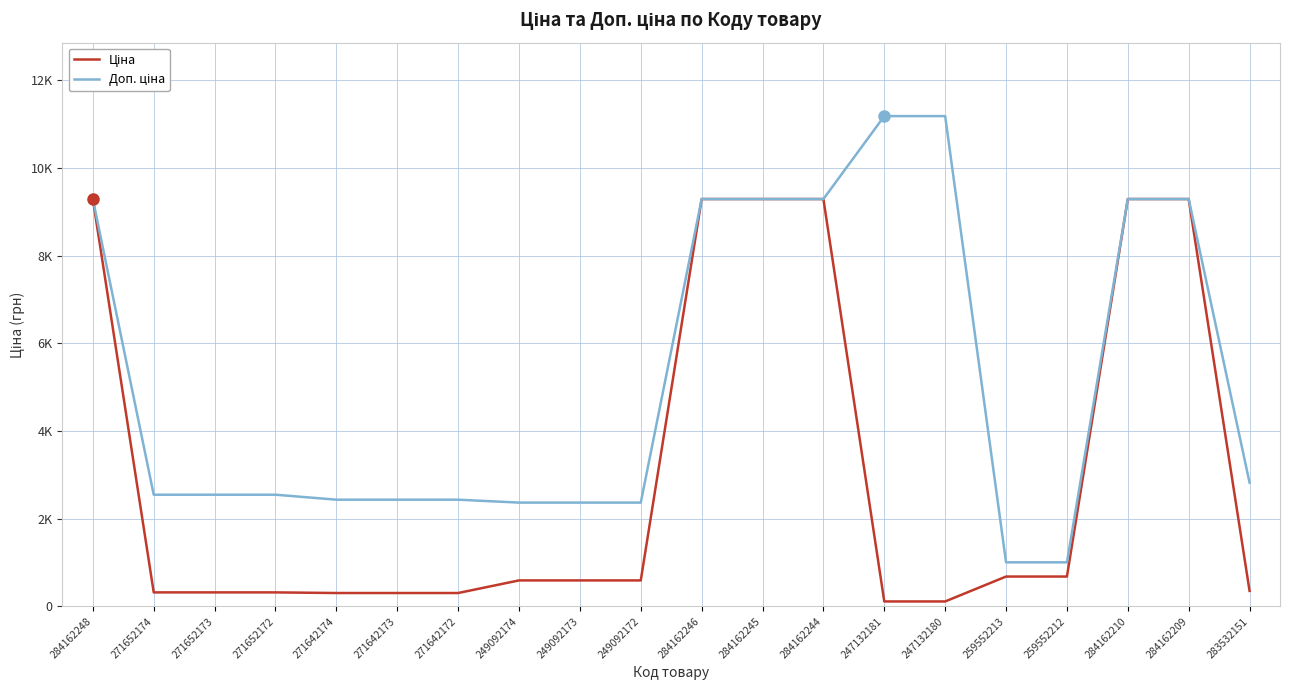

What is the difference between the maximum and minimum values in the Доп. ціна series?

10177.9